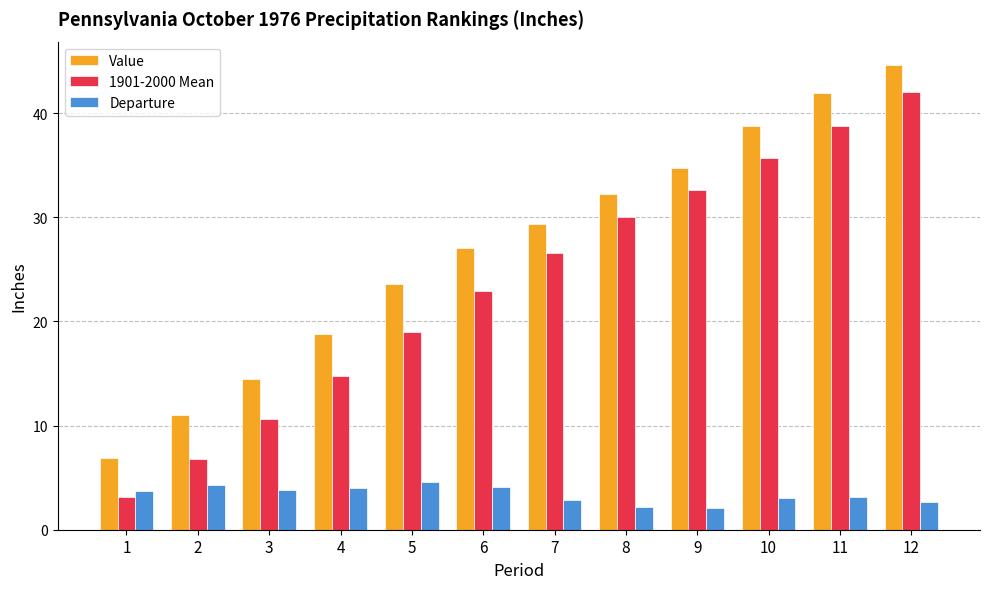

How many data points in 1901-2000 Mean are above 26?

6